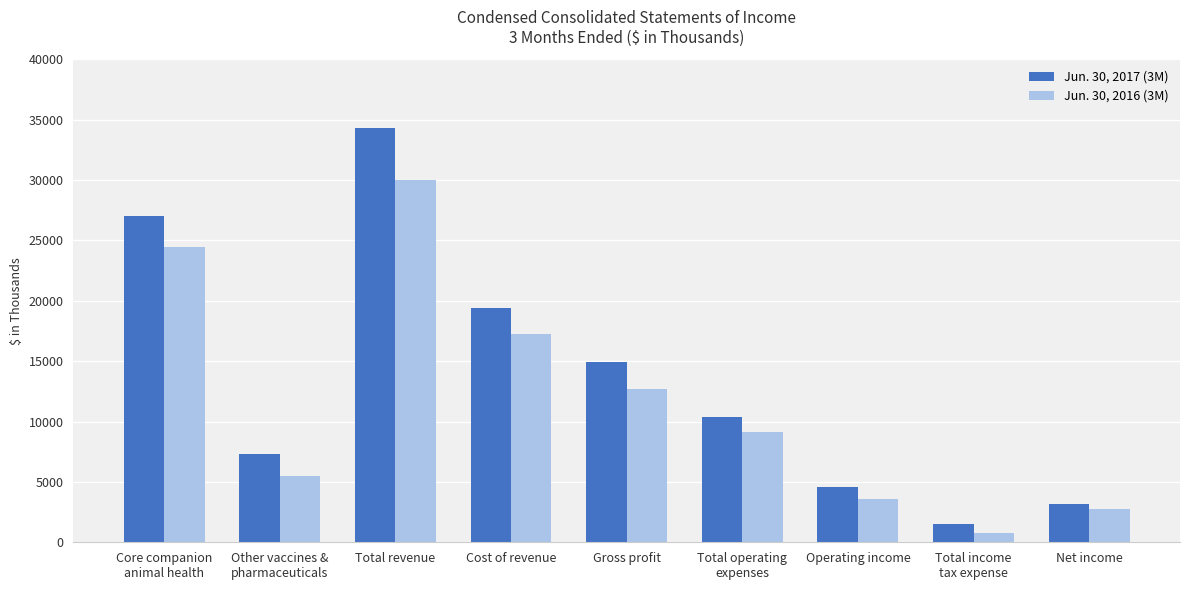

At which label does Jun. 30, 2017 (3M) first exceed 10369?

Core companion
animal health